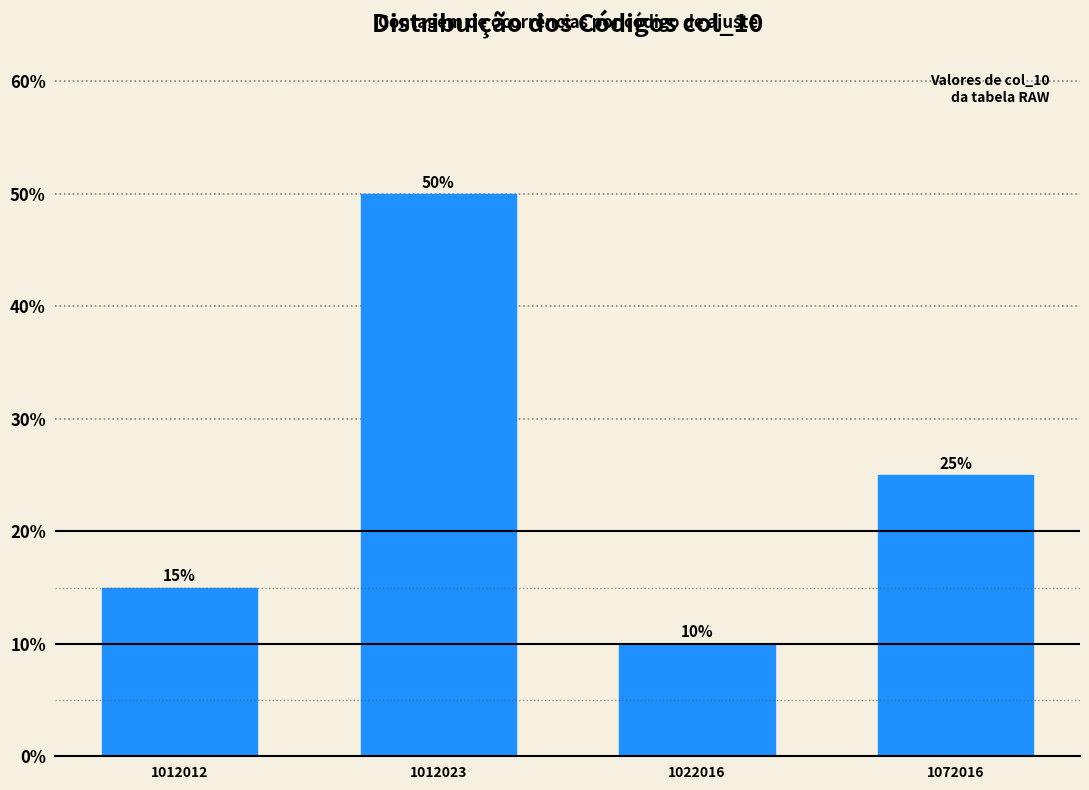

Reading left to right, transcribe all the data shown in this chart.

15	50	10	25